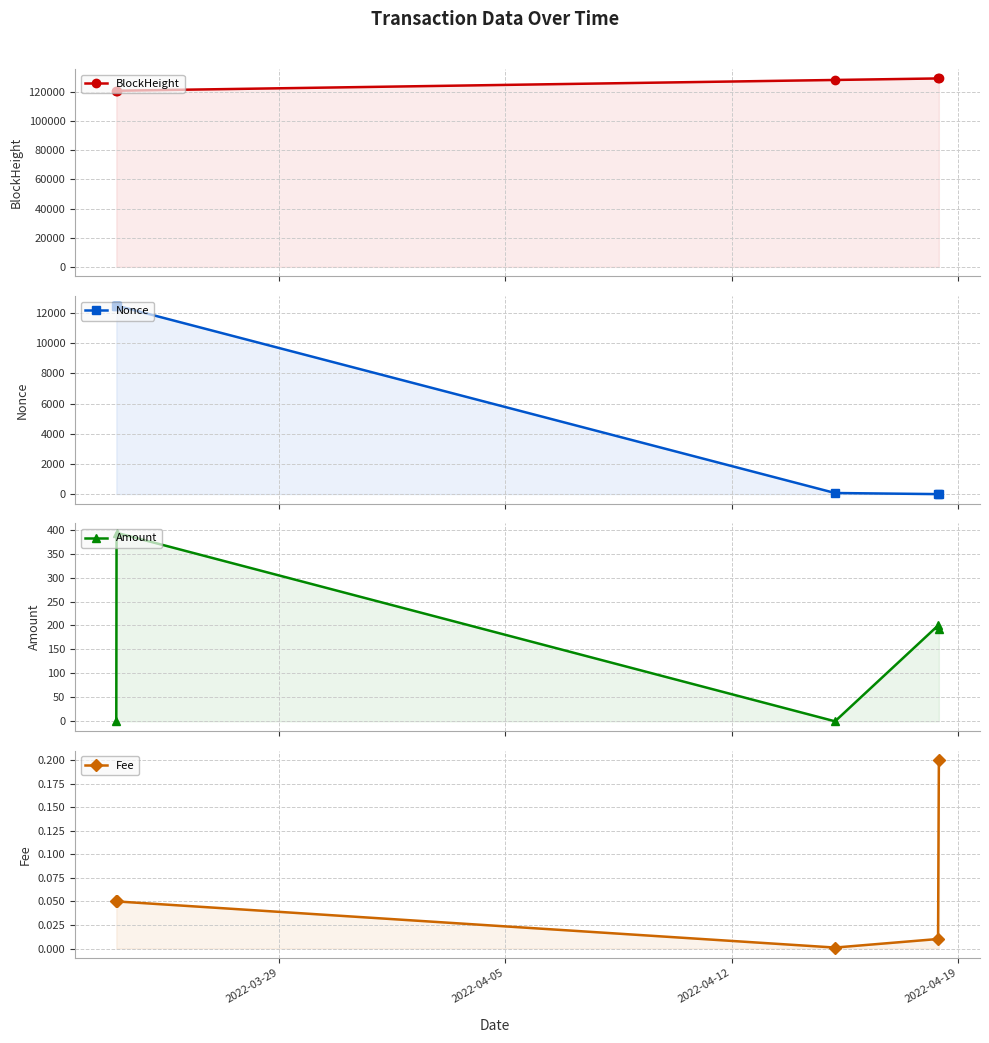

What is the value of the Fee point at the 1st from the left?

0.1